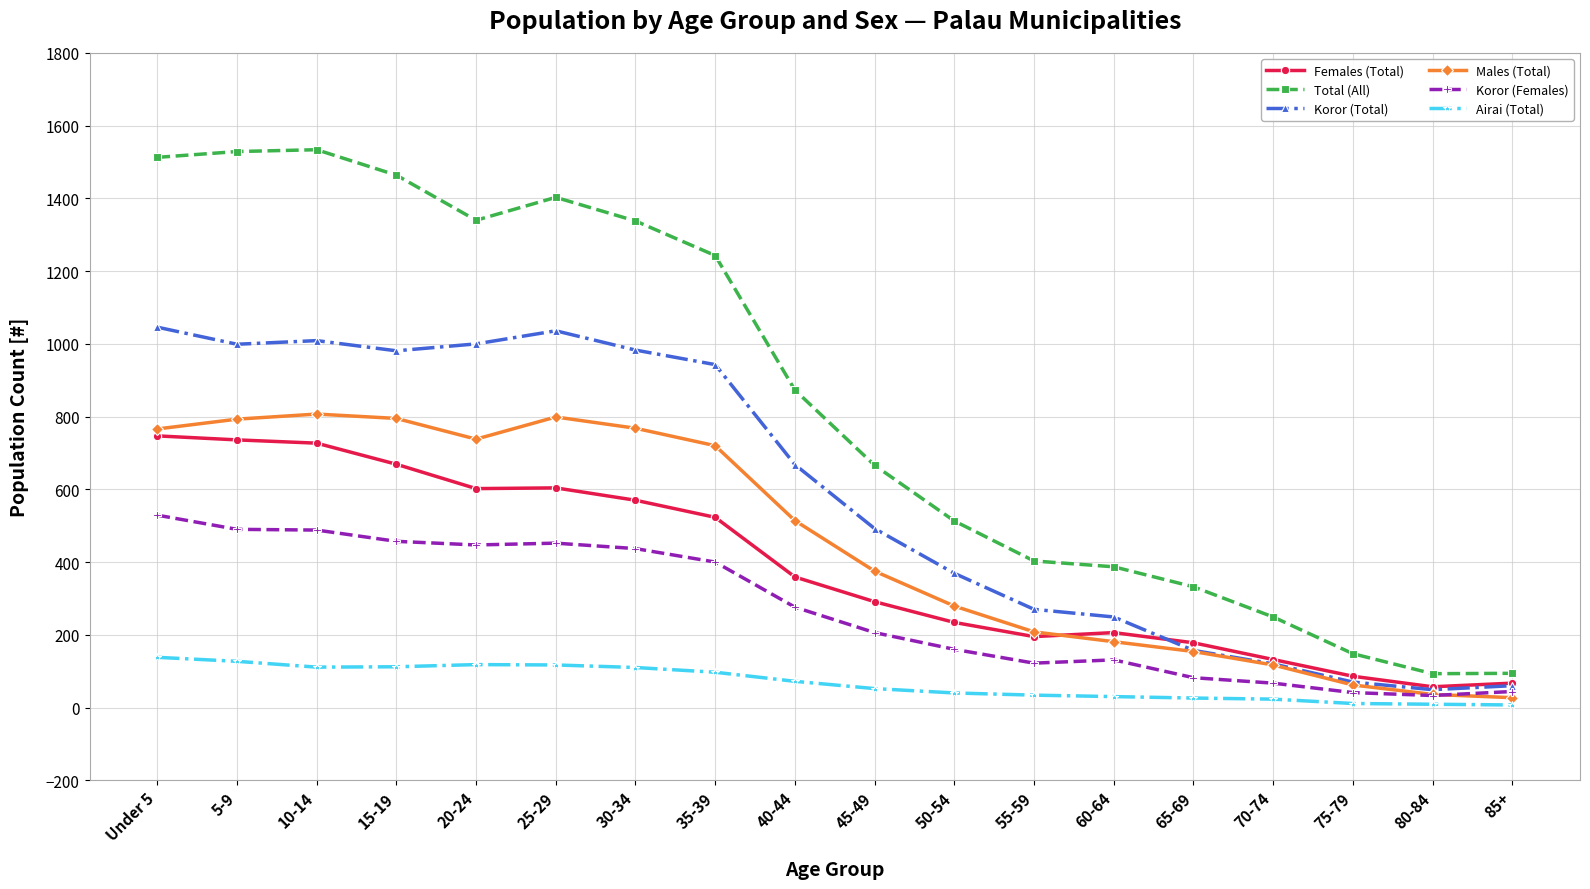

True or false: Females (Total) and Koror (Females) intersect in this chart.

False